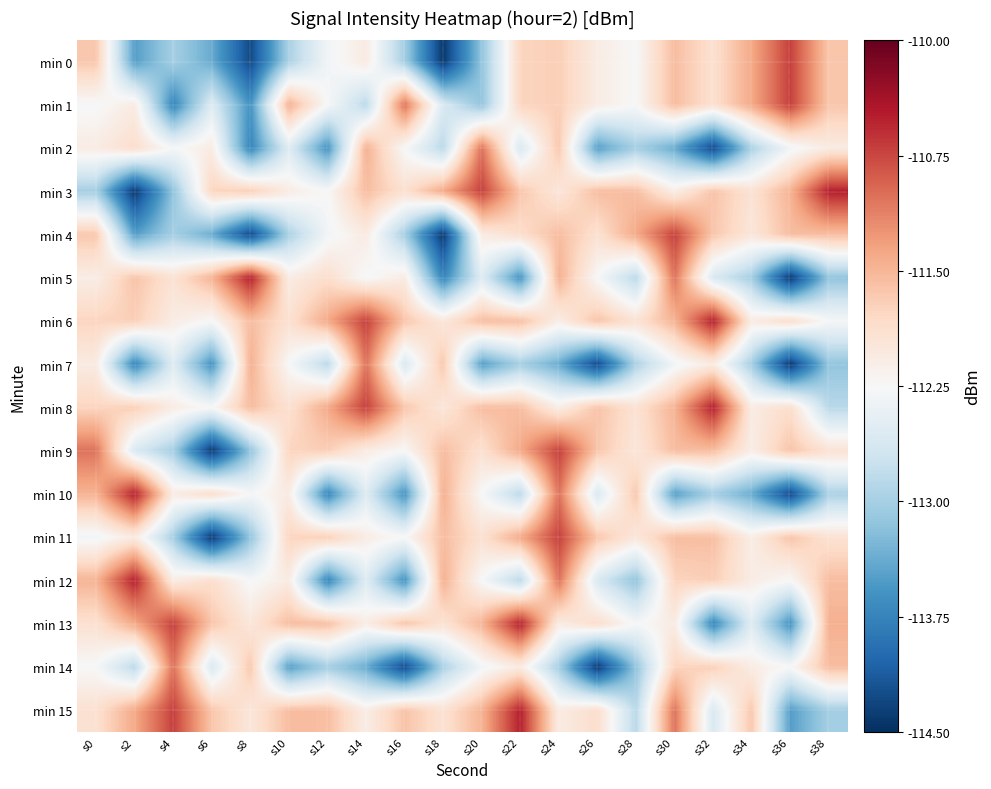

Count the number of data series in this chart.

16